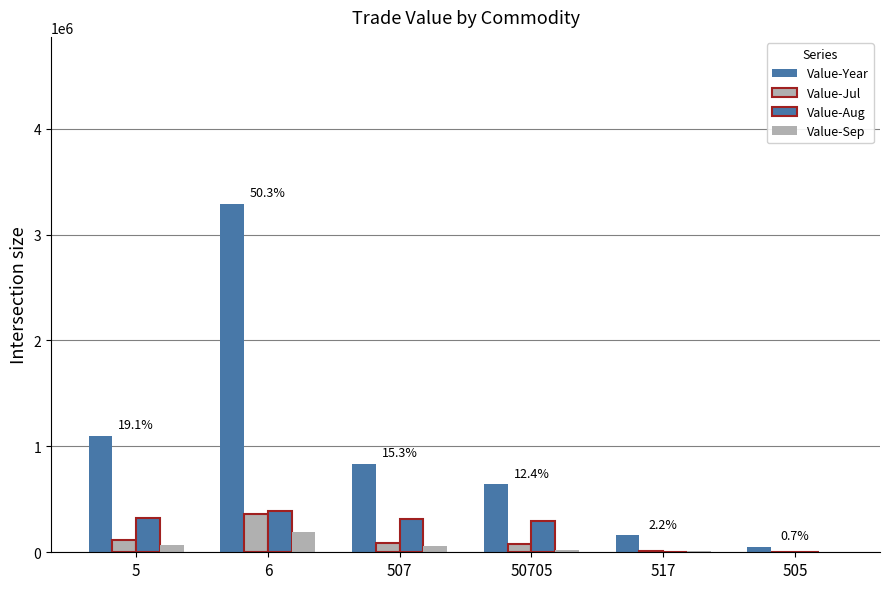

How many series are shown in this chart?

4